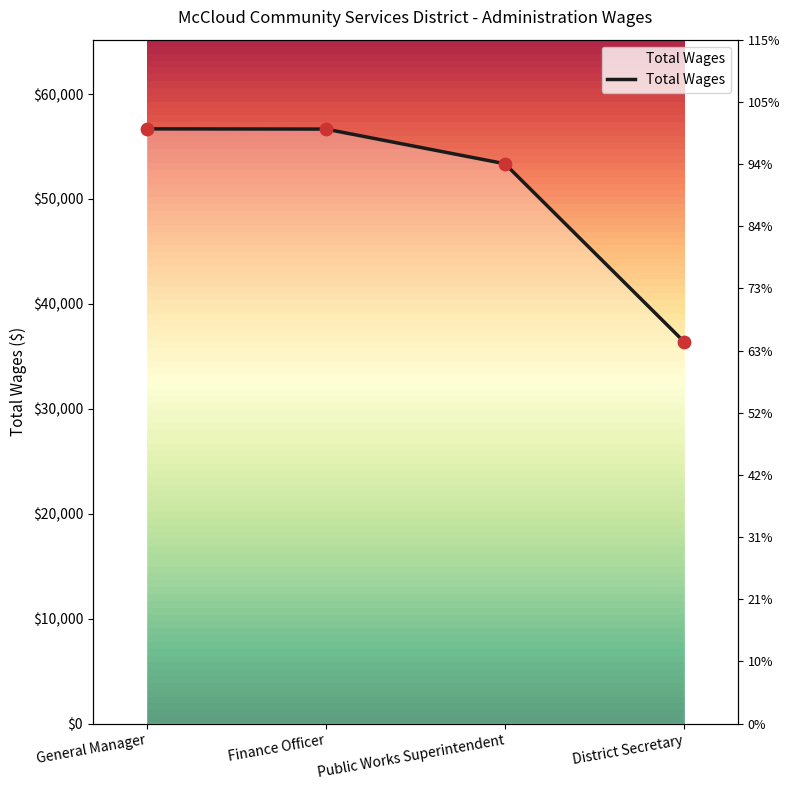

What is the change in value from Finance Officer to Public Works Superintendent?

-3303